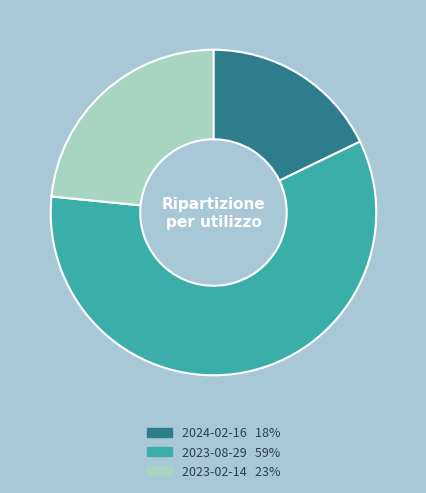

Does 2023-08-29 represent more than half of the total?

Yes